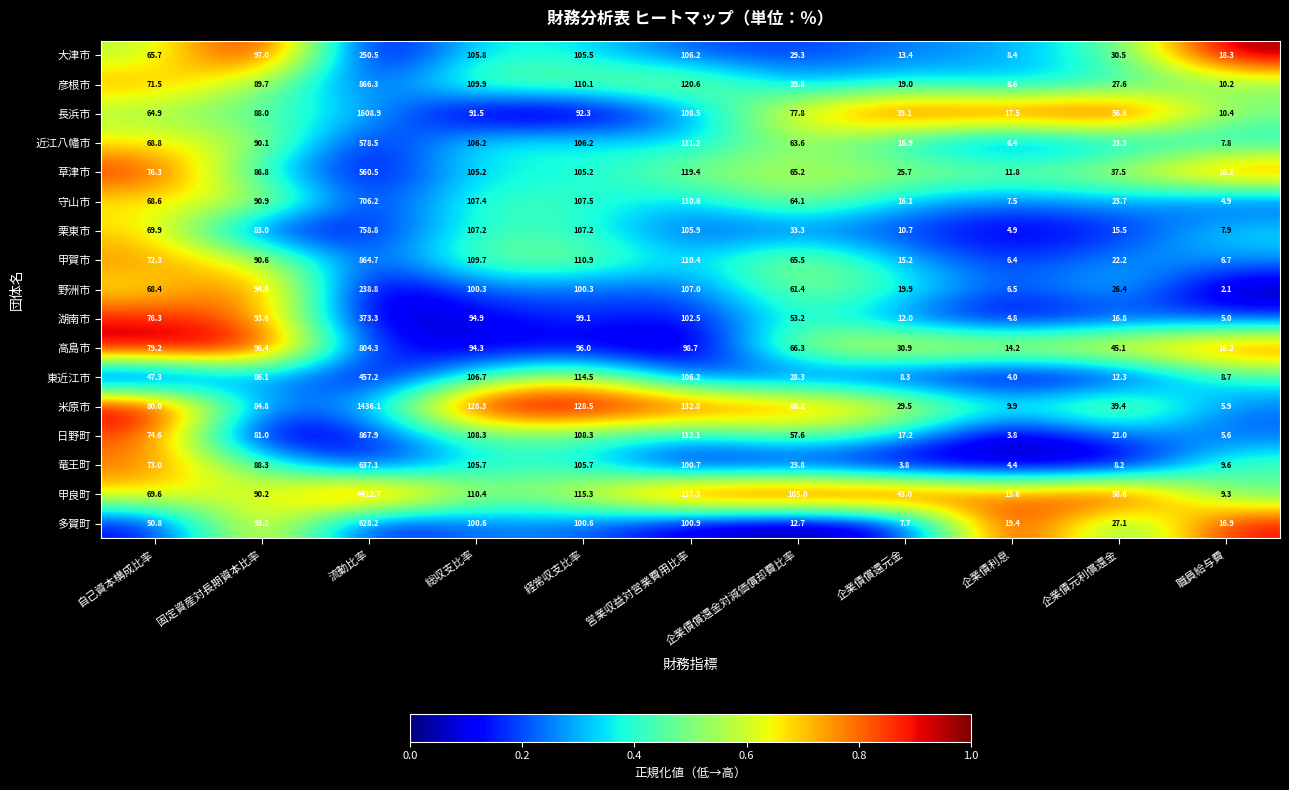

Is it true that 東近江市 equals 86.1 at 固定資産対長期資本比率?

True